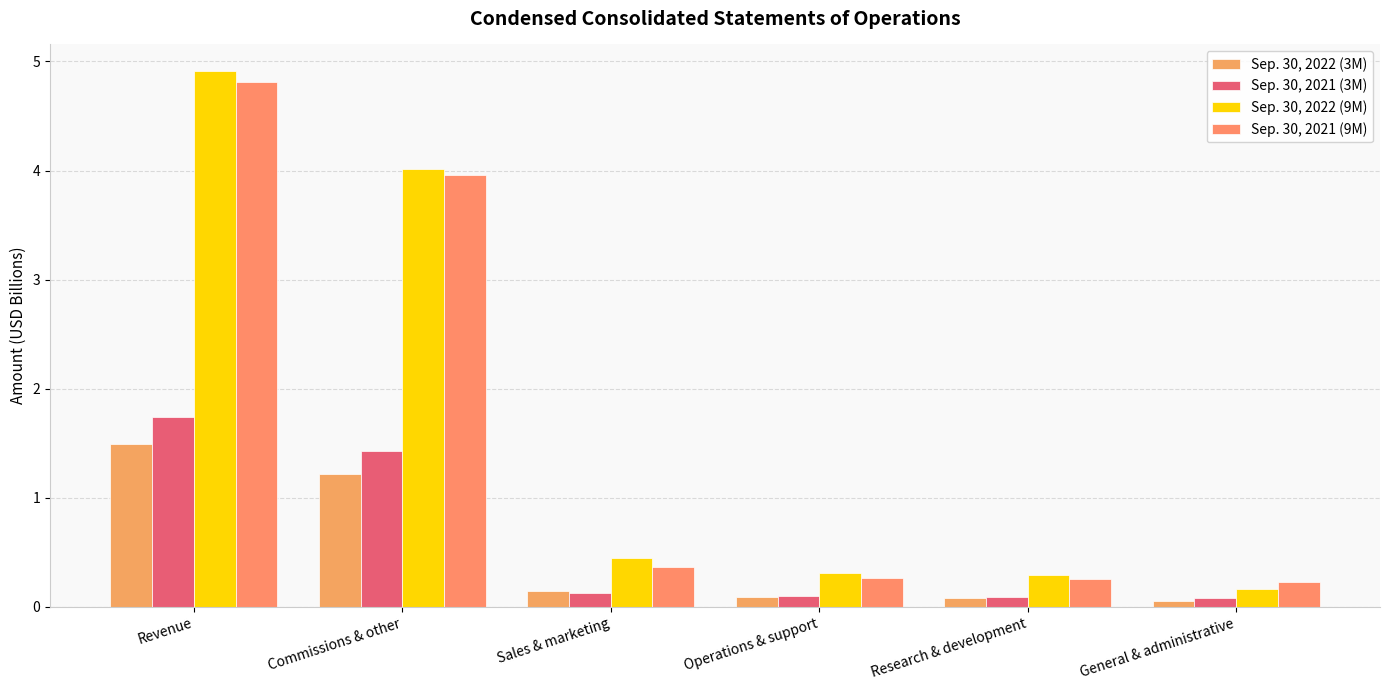

Reading left to right, list all the values displayed in this chart.

Sep. 30, 2022 (3M): Revenue=1.5	Commissions & other=1.2	Sales & marketing=0.1	Operations & support=0.1	Research & development=0.1	General & administrative=0.1
Sep. 30, 2021 (3M): Revenue=1.7	Commissions & other=1.4	Sales & marketing=0.1	Operations & support=0.1	Research & development=0.1	General & administrative=0.1
Sep. 30, 2022 (9M): Revenue=4.9	Commissions & other=4.0	Sales & marketing=0.4	Operations & support=0.3	Research & development=0.3	General & administrative=0.2
Sep. 30, 2021 (9M): Revenue=4.8	Commissions & other=4.0	Sales & marketing=0.4	Operations & support=0.3	Research & development=0.3	General & administrative=0.2